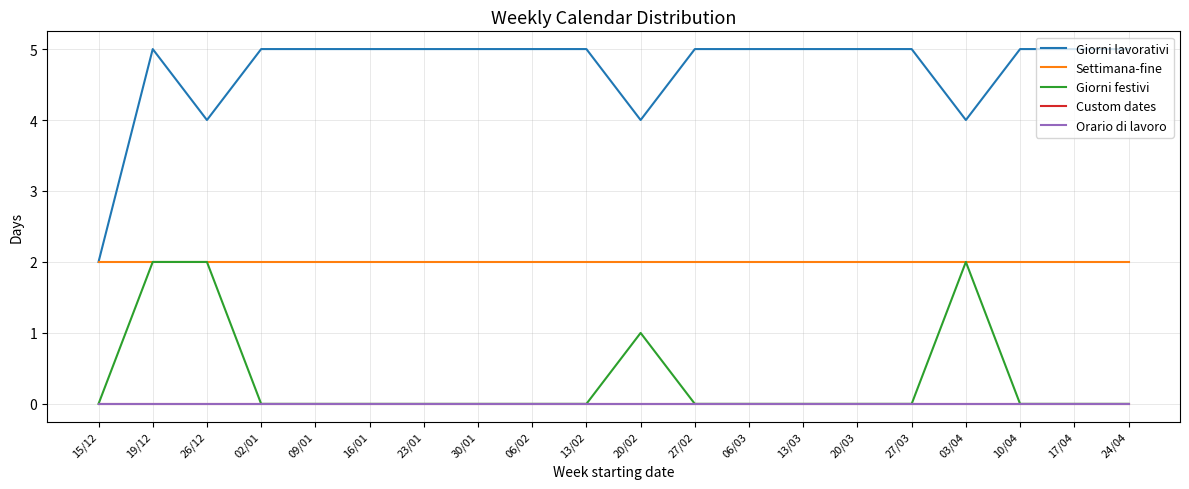

Does the chart display data point markers on the line(s)?

No